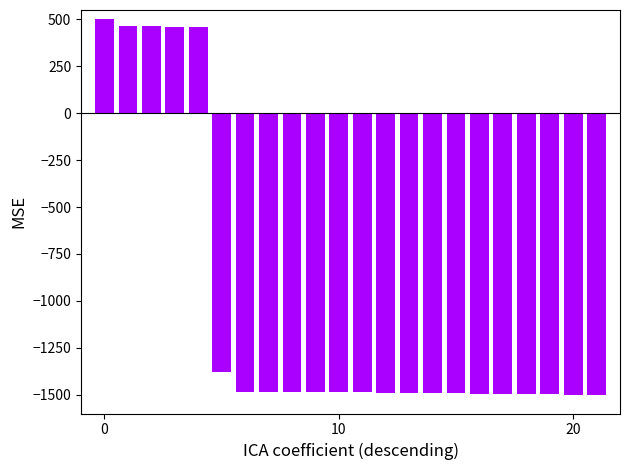

What is the value of the 9th bar from the left?

-1486.0